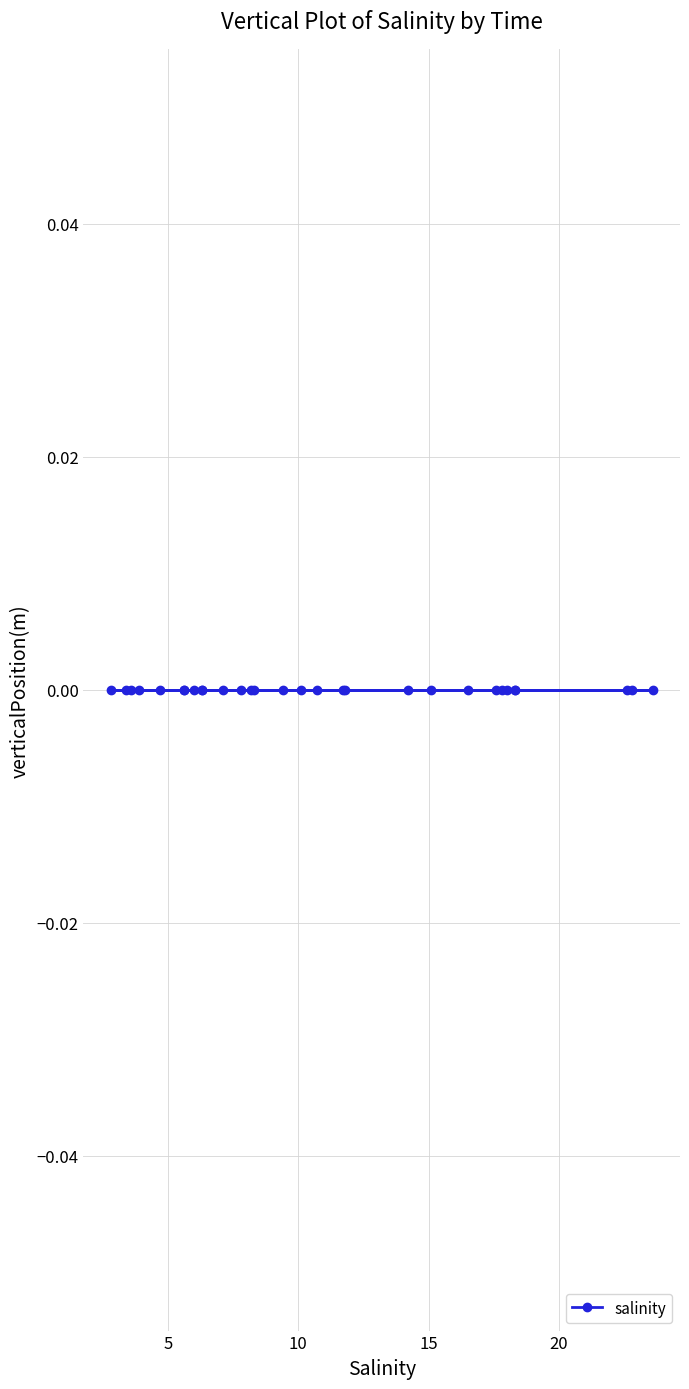

List the labels in order of value, smallest first.

2022-12-01T05, 2022-12-01T07, 2022-12-01T06, 2022-12-01T04, 2022-12-02T06, 2022-12-01T08, 2022-12-02T05, 2022-12-01T03, 2022-12-01T17, 2022-12-01T19, 2022-12-01T16, 2022-12-01T15, 2022-12-02T04, 2022-12-01T02, 2022-12-01T14, 2022-12-01T09, 2022-12-01T20, 2022-12-01T01, 2022-12-02T03, 2022-12-01T21, 2022-12-01T13, 2022-12-01T10, 2022-12-01T11, 2022-12-02T02, 2022-12-01T12, 2022-12-01T00, 2022-12-01T22, 2022-12-01T23, 2022-12-02T01, 2022-12-02T00